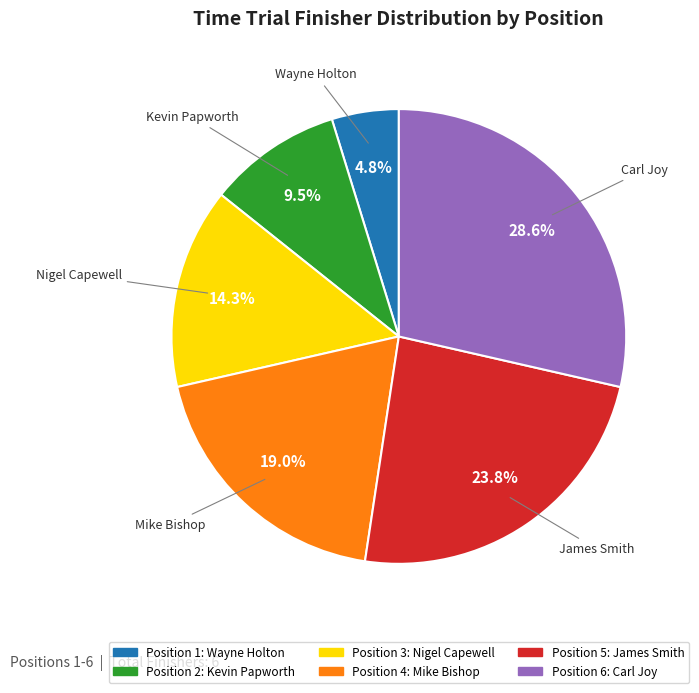

Does any single category account for the majority?

No